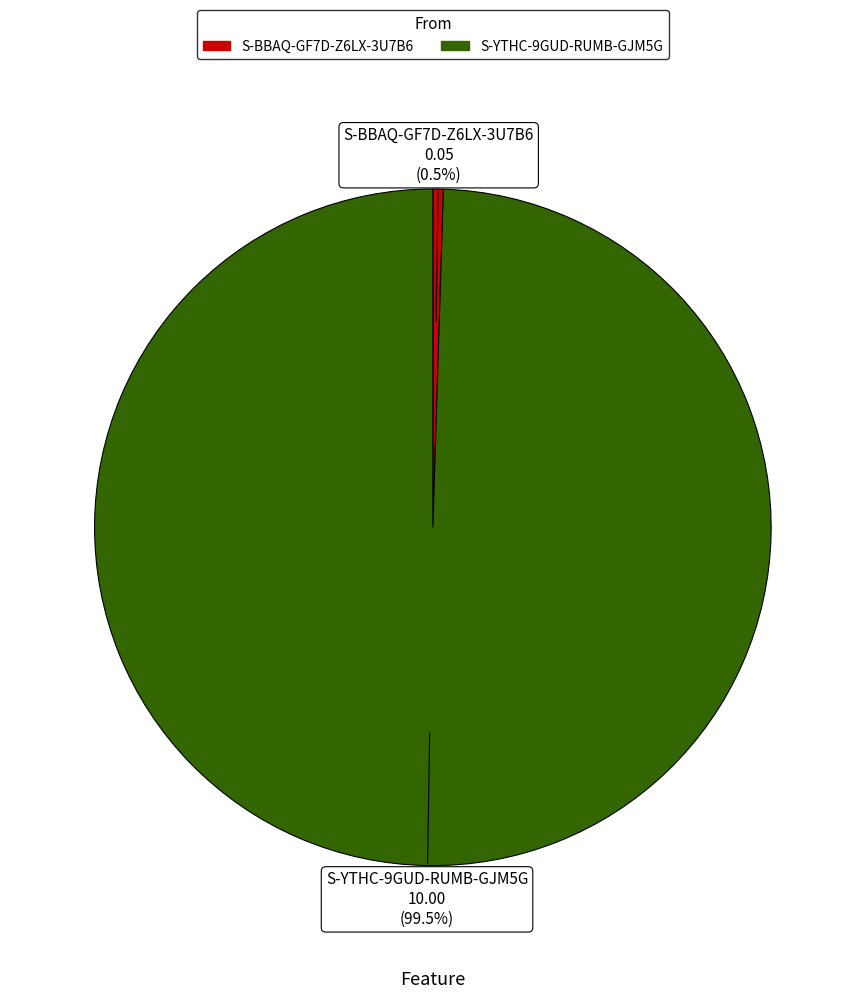

Is S-BBAQ-GF7D-Z6LX-3U7B6 the majority of the pie?

No